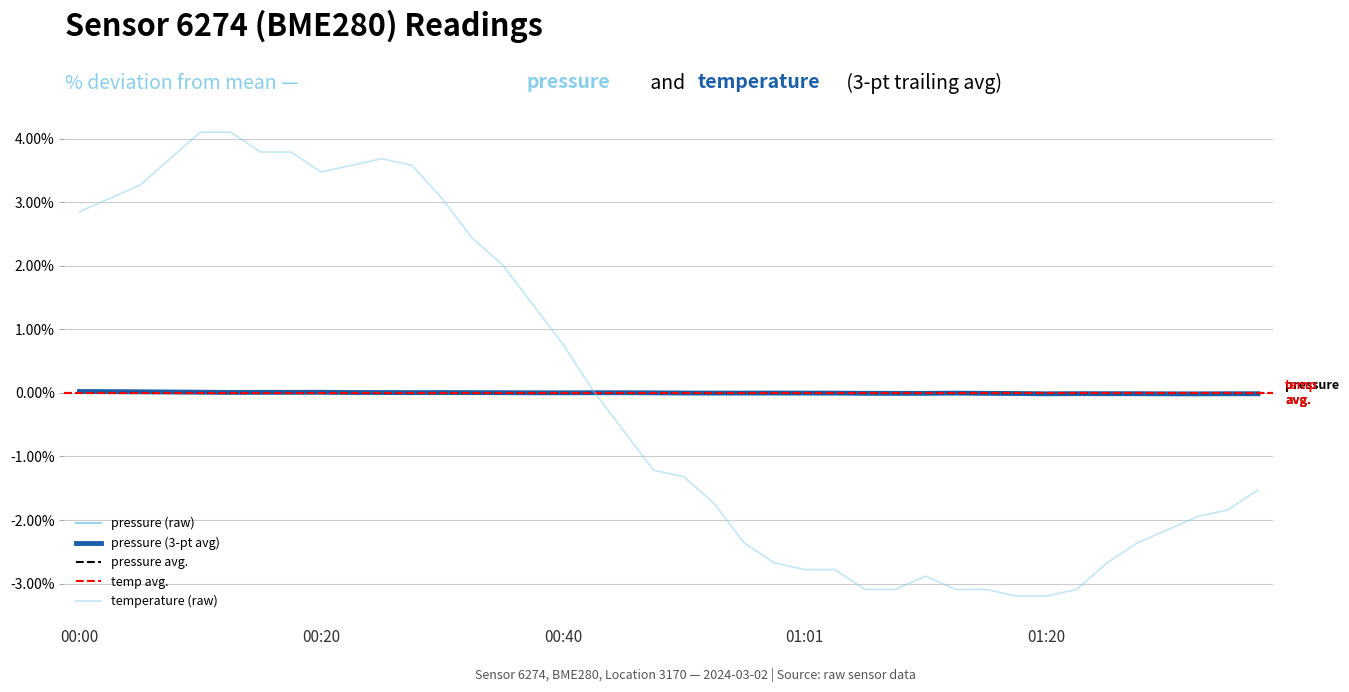

The value of pressure at 00:33 is 0.0. True or false?

True